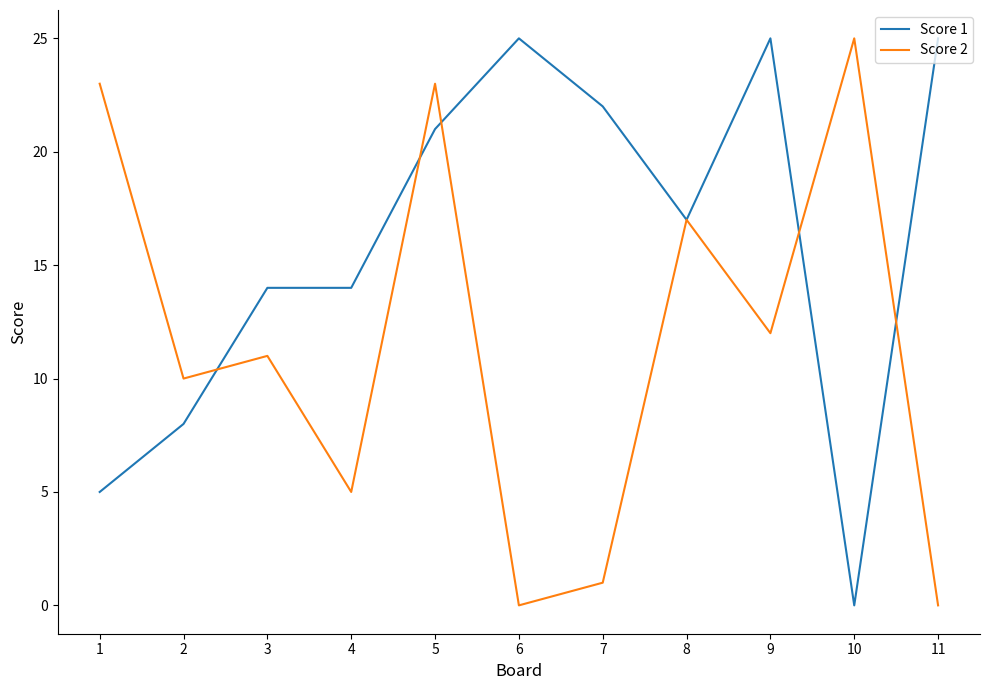

What is the sum of the Score 2 values at 5 and 9?

35